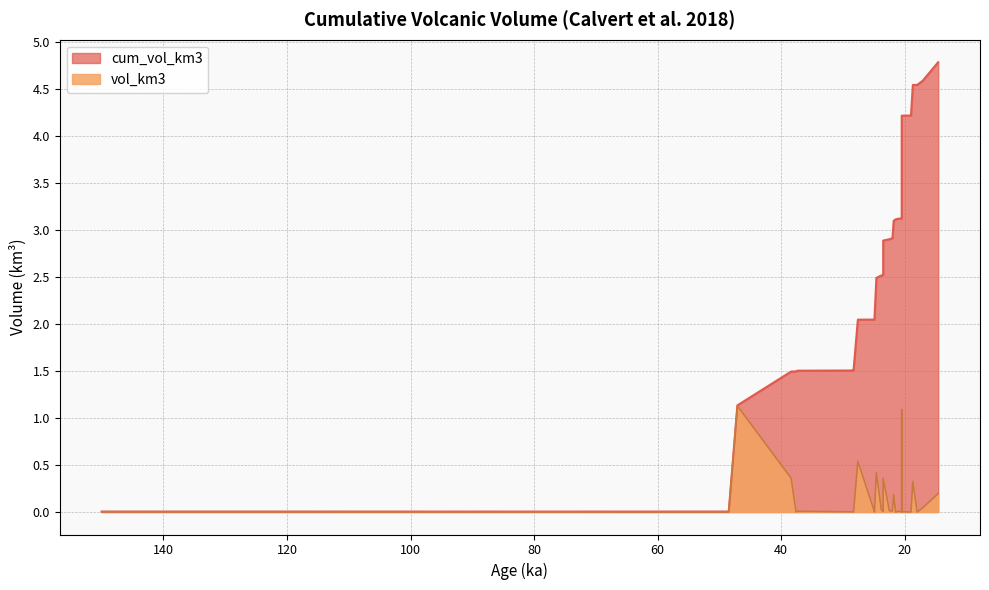

Reading left to right, list all the values displayed in this chart.

cum_vol_km3: mls=0.0	mnf=0.0	aoc=1.1	roc=1.5	aef=1.5	mhd=1.5	dlc=1.5	mhl=1.5	alc=2.0	asw=2.0	dss=2.1	adl=2.5	awc=2.5	awm=2.5	awr=2.5	mcl=2.9	ahl=2.9	mrg=2.9	dlp=3.1	dsn=3.1	mnh=3.1	mmm=3.1	mmi=3.1	mms=4.2	mmt=4.2	dhr=4.2	dms=4.2	dbh=4.5	mss=4.5	dsw=4.6	dig=4.8
vol_km3: mls=0.0	mnf=0.0	aoc=1.1	roc=0.4	aef=0.0	mhd=0.0	dlc=0.0	mhl=0.0	alc=0.5	asw=0.0	dss=0.0	adl=0.4	awc=0.0	awm=0.0	awr=0.0	mcl=0.4	ahl=0.0	mrg=0.0	dlp=0.2	dsn=0.0	mnh=0.0	mmm=0.0	mmi=0.0	mms=1.1	mmt=0.0	dhr=0.0	dms=0.0	dbh=0.3	mss=0.0	dsw=0.0	dig=0.2